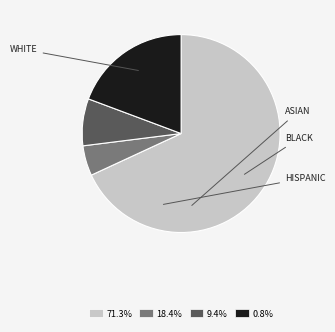

What is the ratio of the value at 18.4% to the value at 9.4%?

0.6